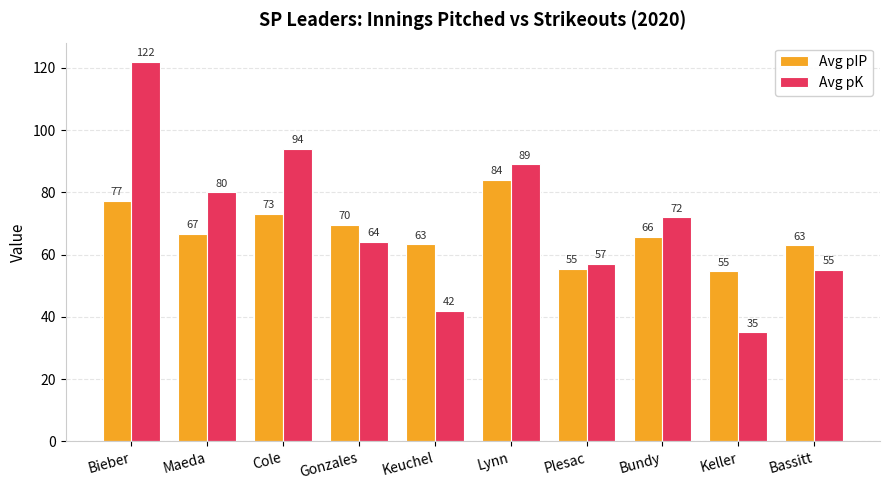

What is the lowest value of the Avg pIP series?

54.7